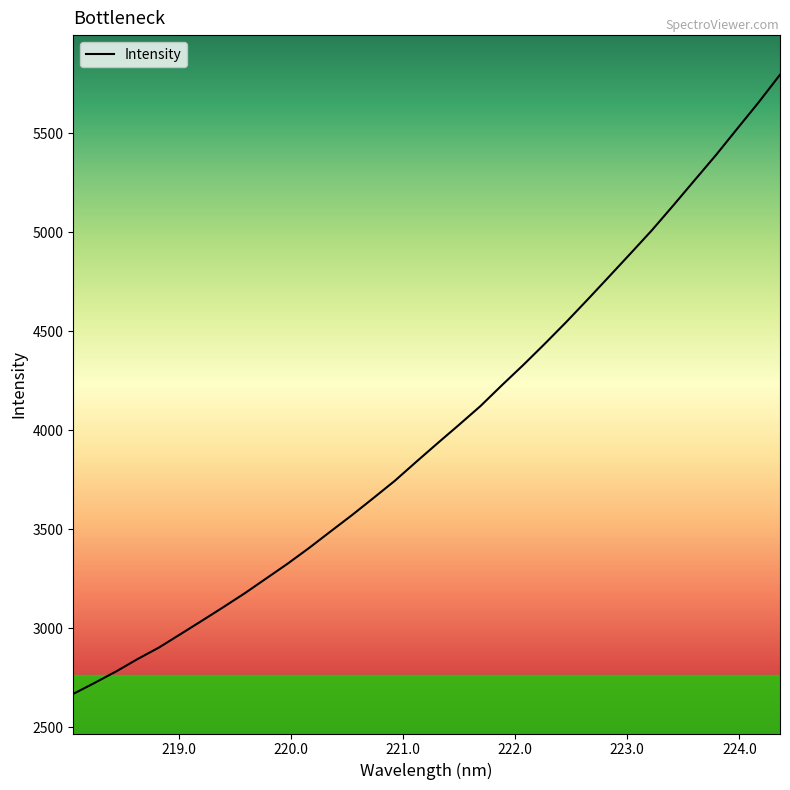

What is the greatest value displayed?

5795.6